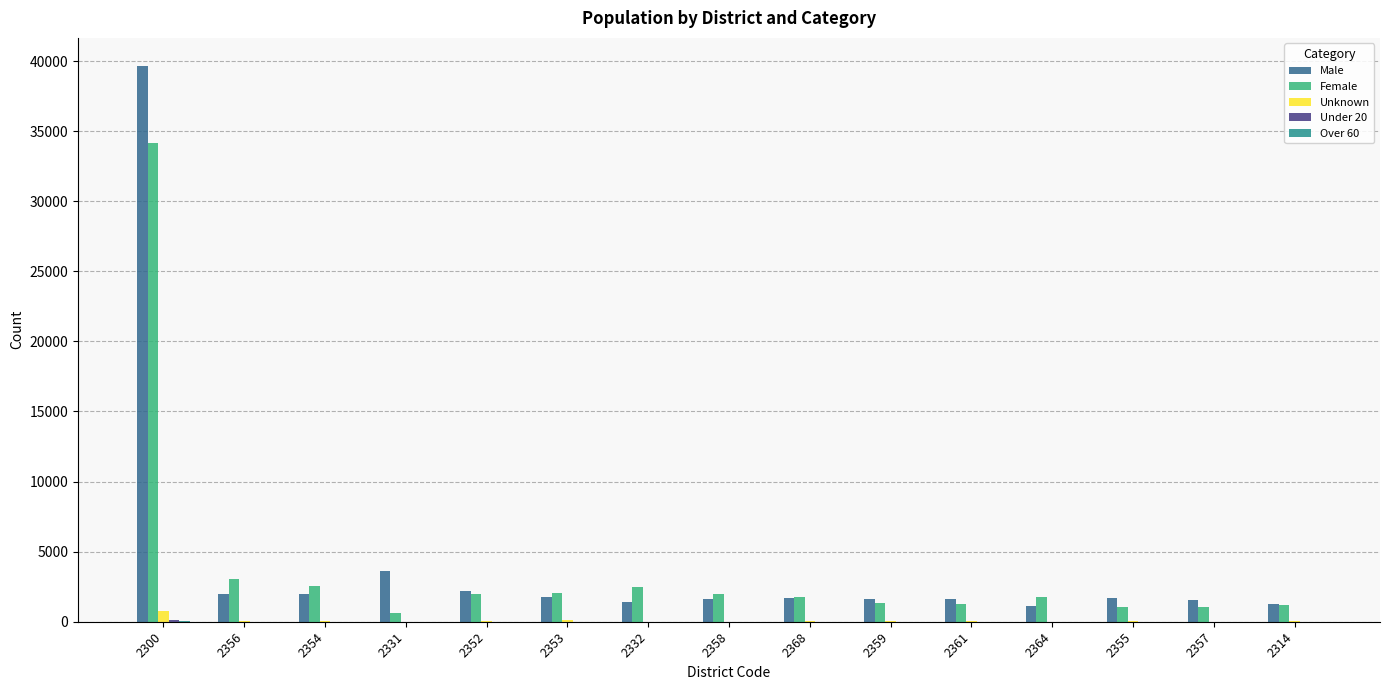

Between 2332 and 2357, which series saw the biggest shift?

Female